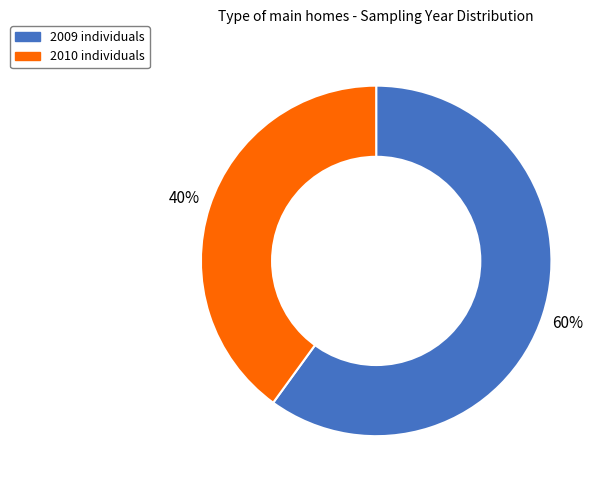

Between 2009 and 2010, which is larger?

2009